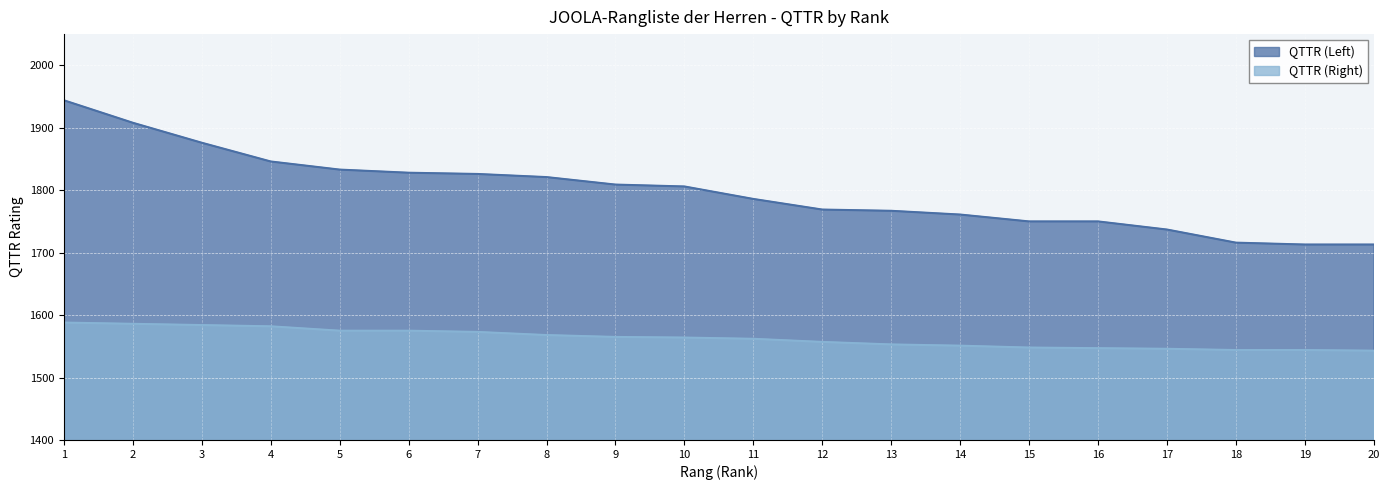

What is the difference between the maximum and second lowest values in the QTTR (Right) series?

44